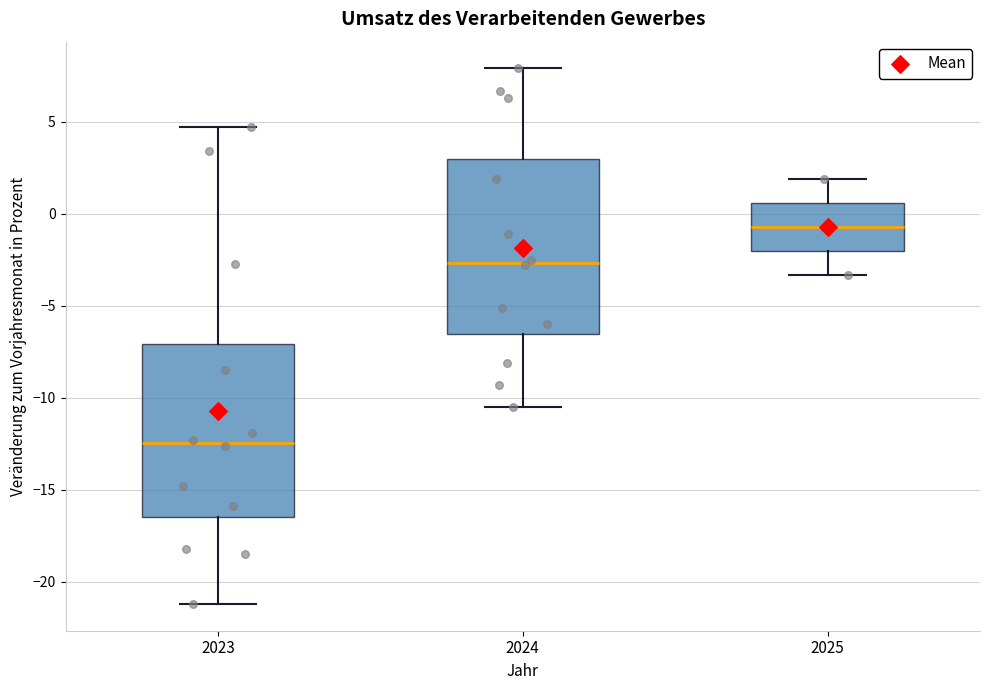

Reading left to right, read every box against the y-axis: the position of its median line, the range the box covers, and the ends of its whiskers. The values are not printed on the chart, so give them approximately, as read against the axis.

2023: median -12.5, box -16.5 to -7.0, whiskers -21.0 to 4.5
2024: median -2.5, box -6.5 to 3.0, whiskers -10.5 to 8.0
2025: median -0.5, box -2.0 to 0.5, whiskers -3.5 to 2.0